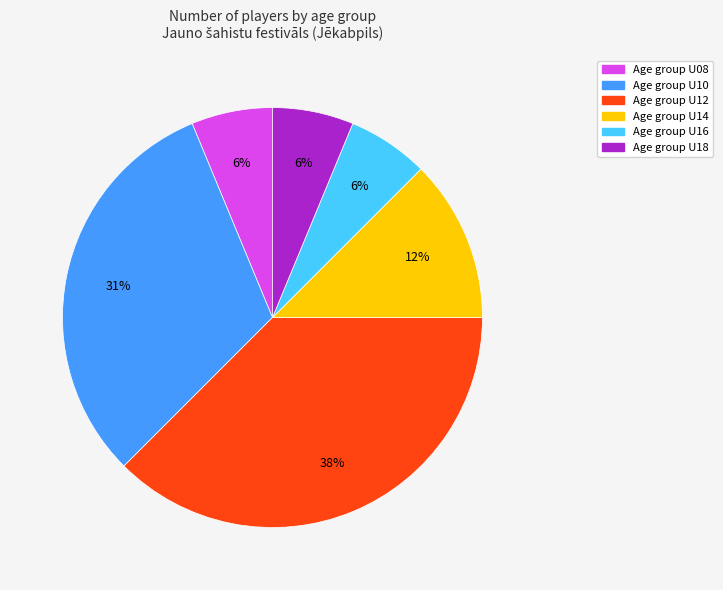

Does any single category account for the majority?

No